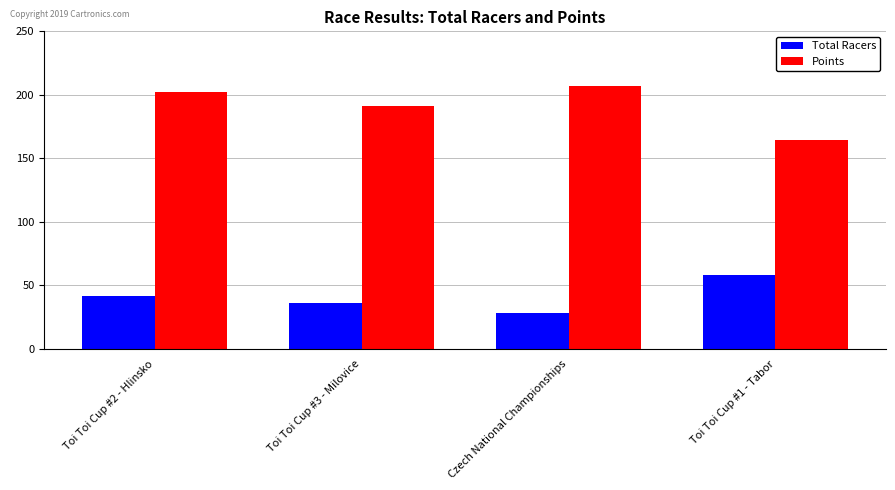

Does the chart contain any negative values?

No